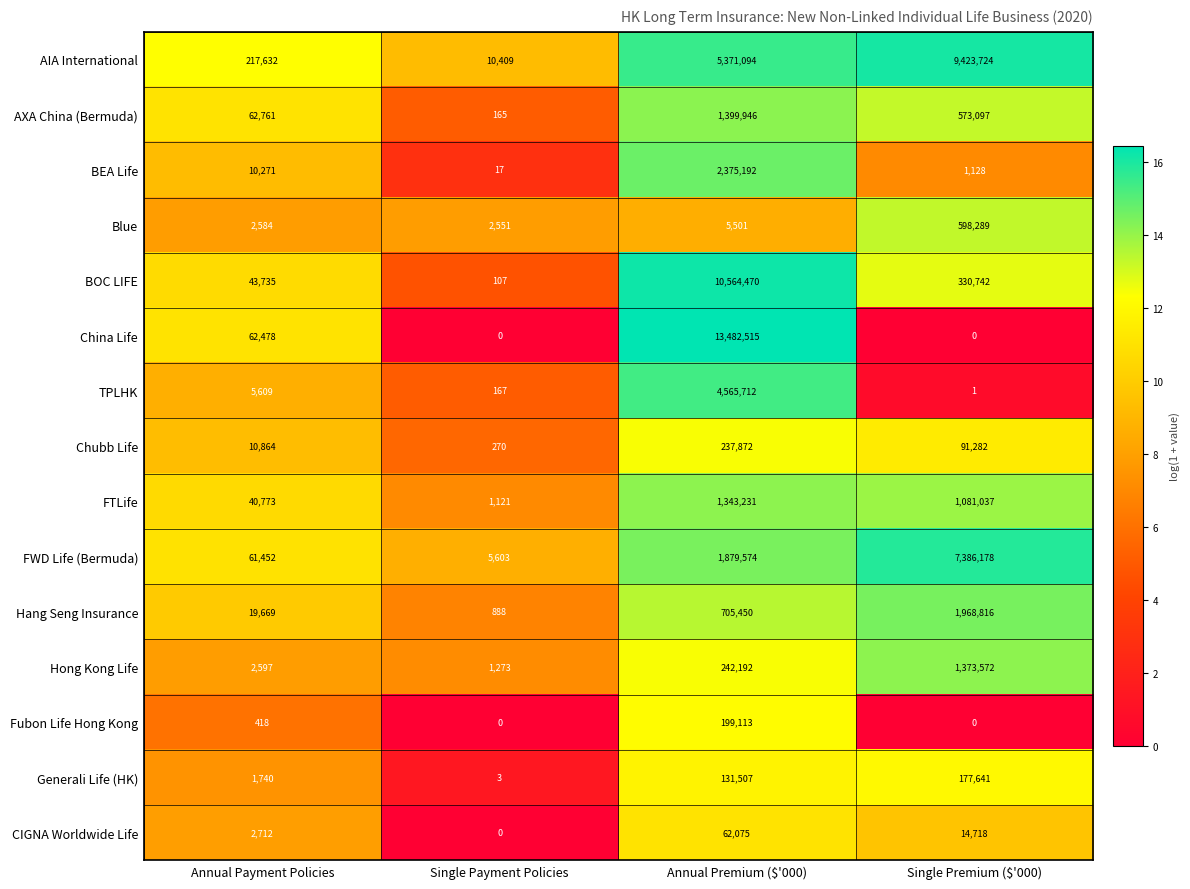

Which series has the widest spread of values?

China Life